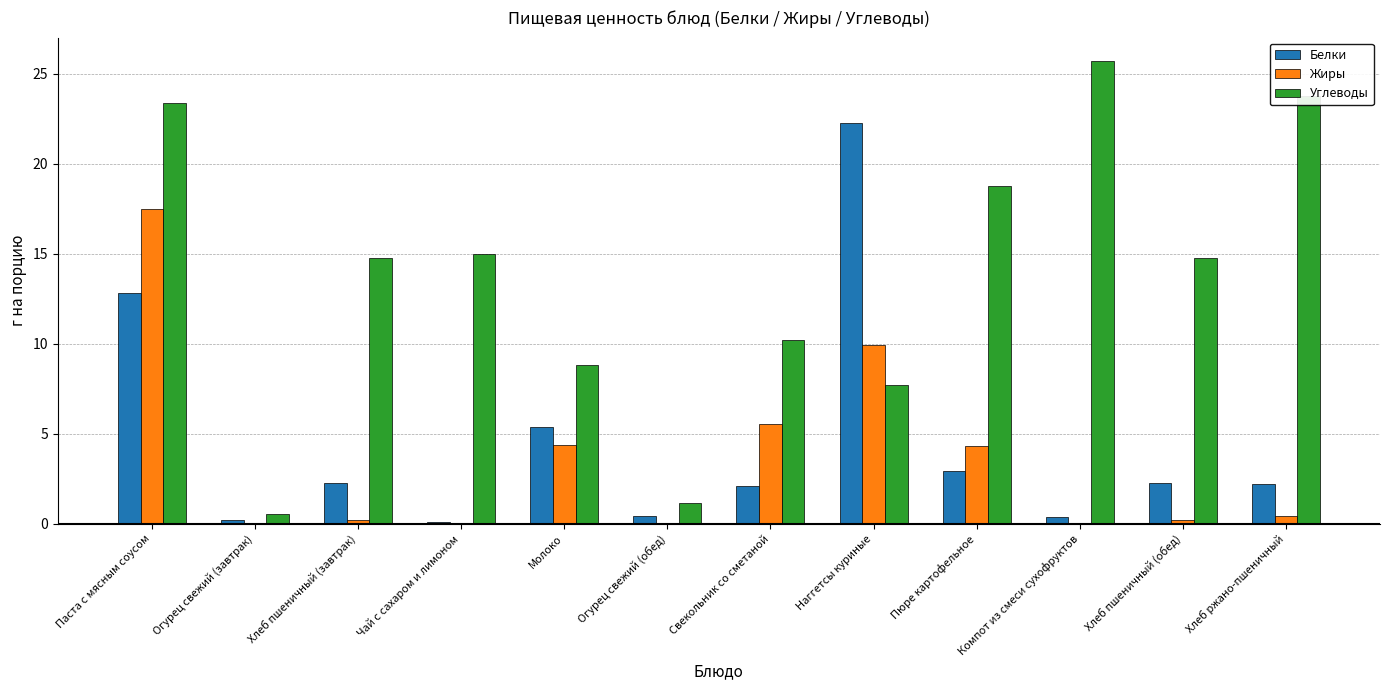

What is the sum of all Углеводы values?

164.6